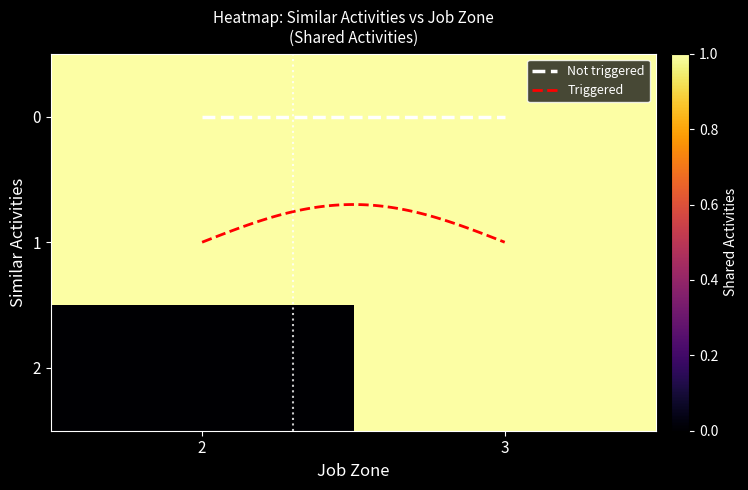

The value of 0 at 3 is 1. True or false?

True